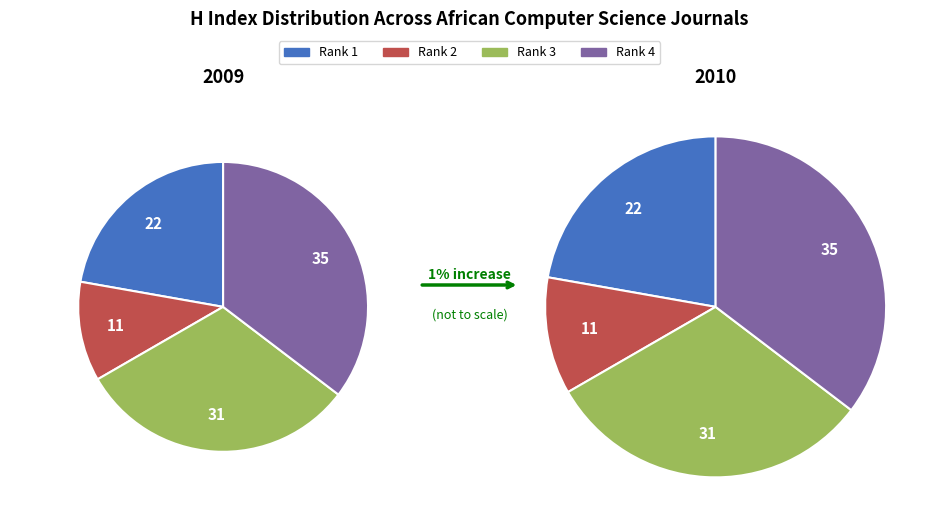

How many segments does this pie chart have?

4